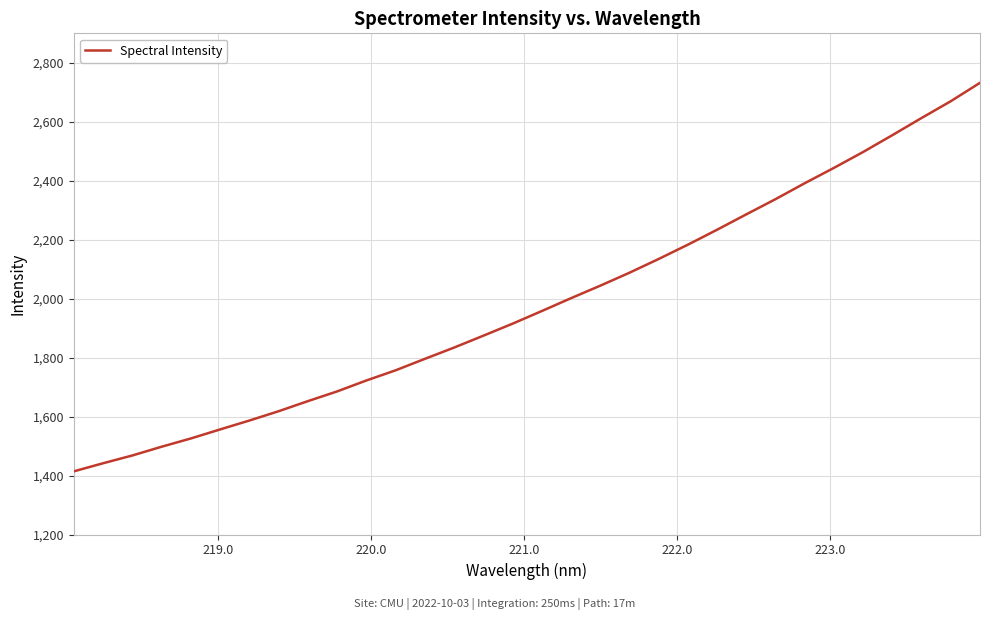

What is the maximum value shown in the chart?

2732.2